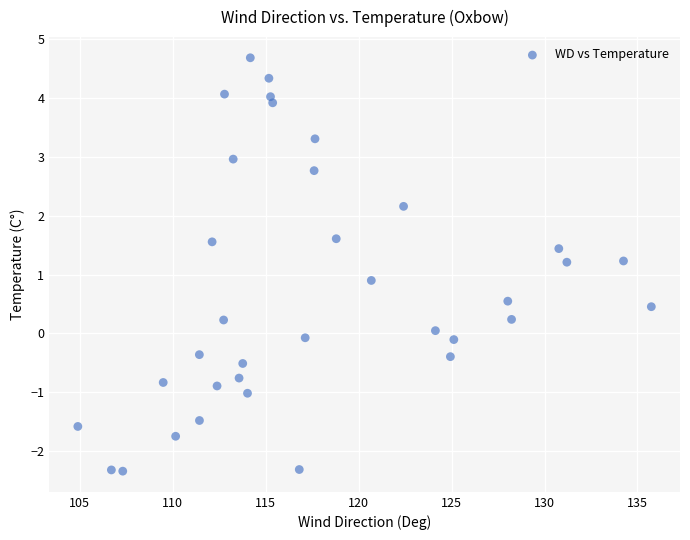

What is the range of Y values (max minus min)?

7.0